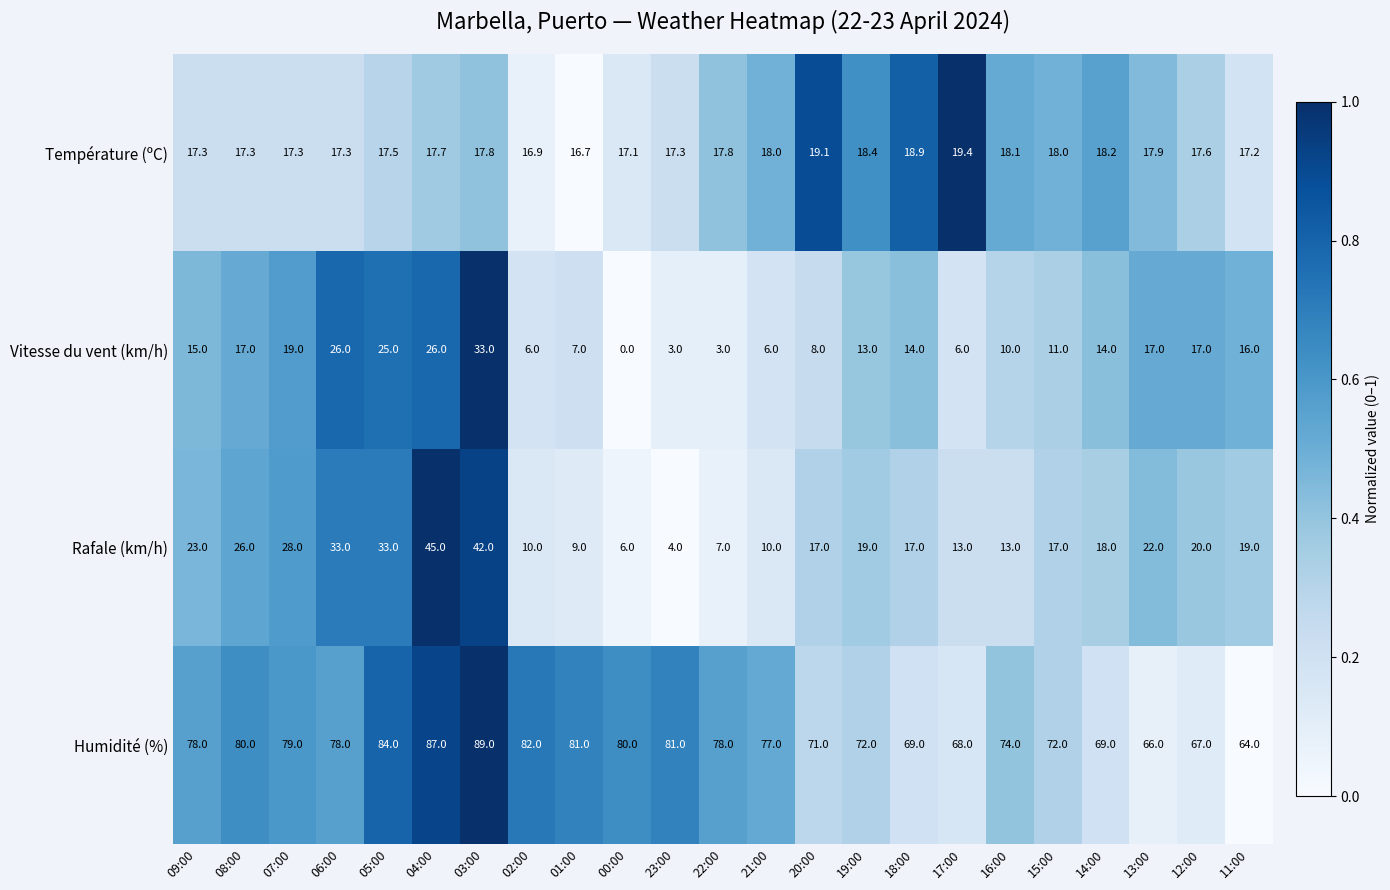

What is the maximum value shown in the chart?

89.0